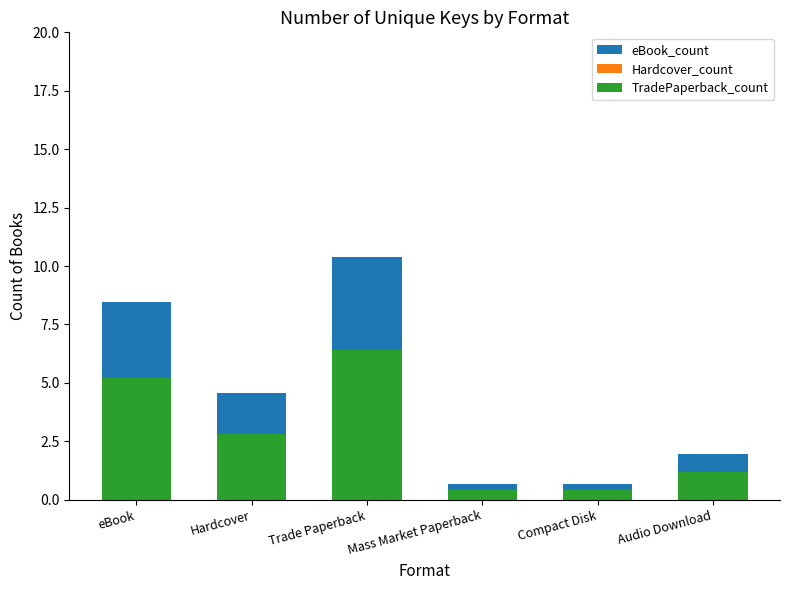

What is the difference between the Hardcover_count values at eBook and Hardcover?

0.9